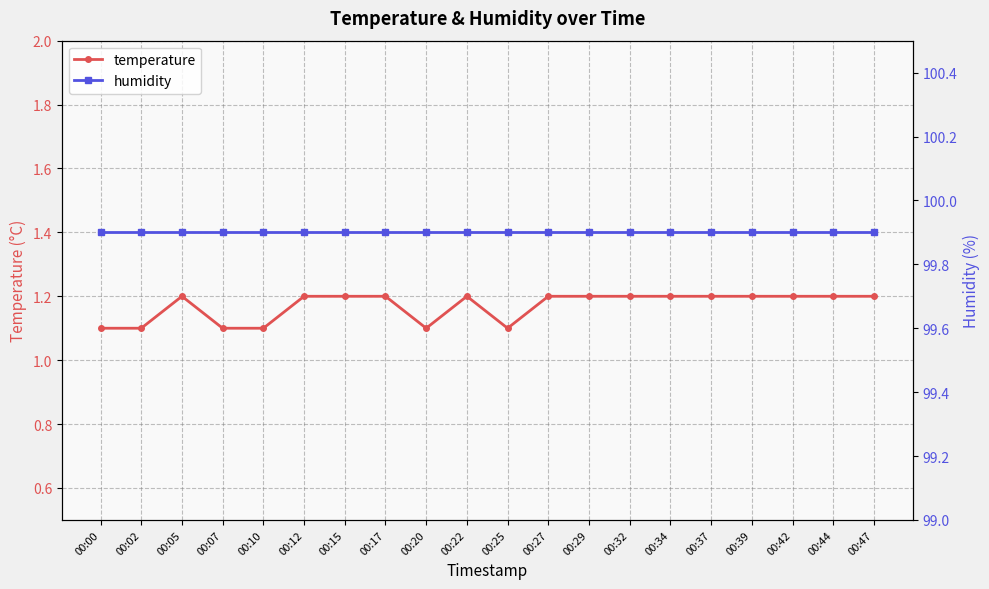

At how many categories does at least one series exceed 45?

20